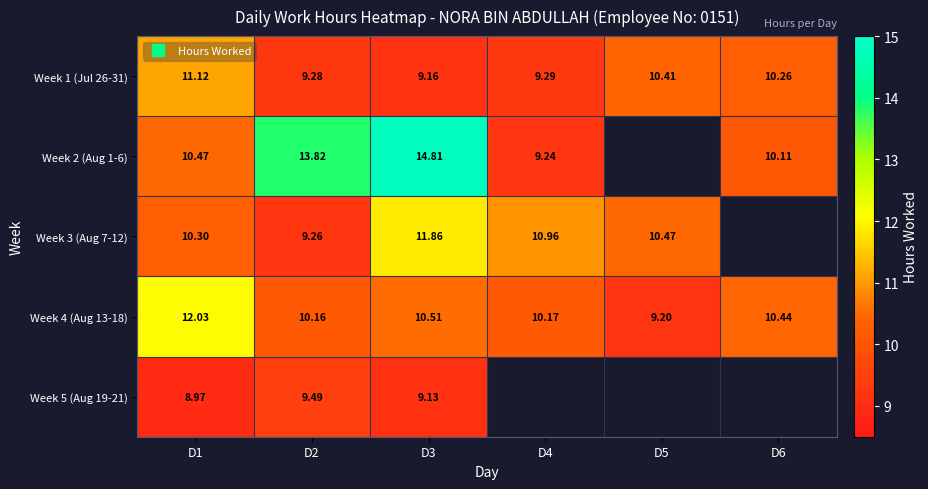

Which series has the largest total across all categories?

Week 4 (Aug 13-18)